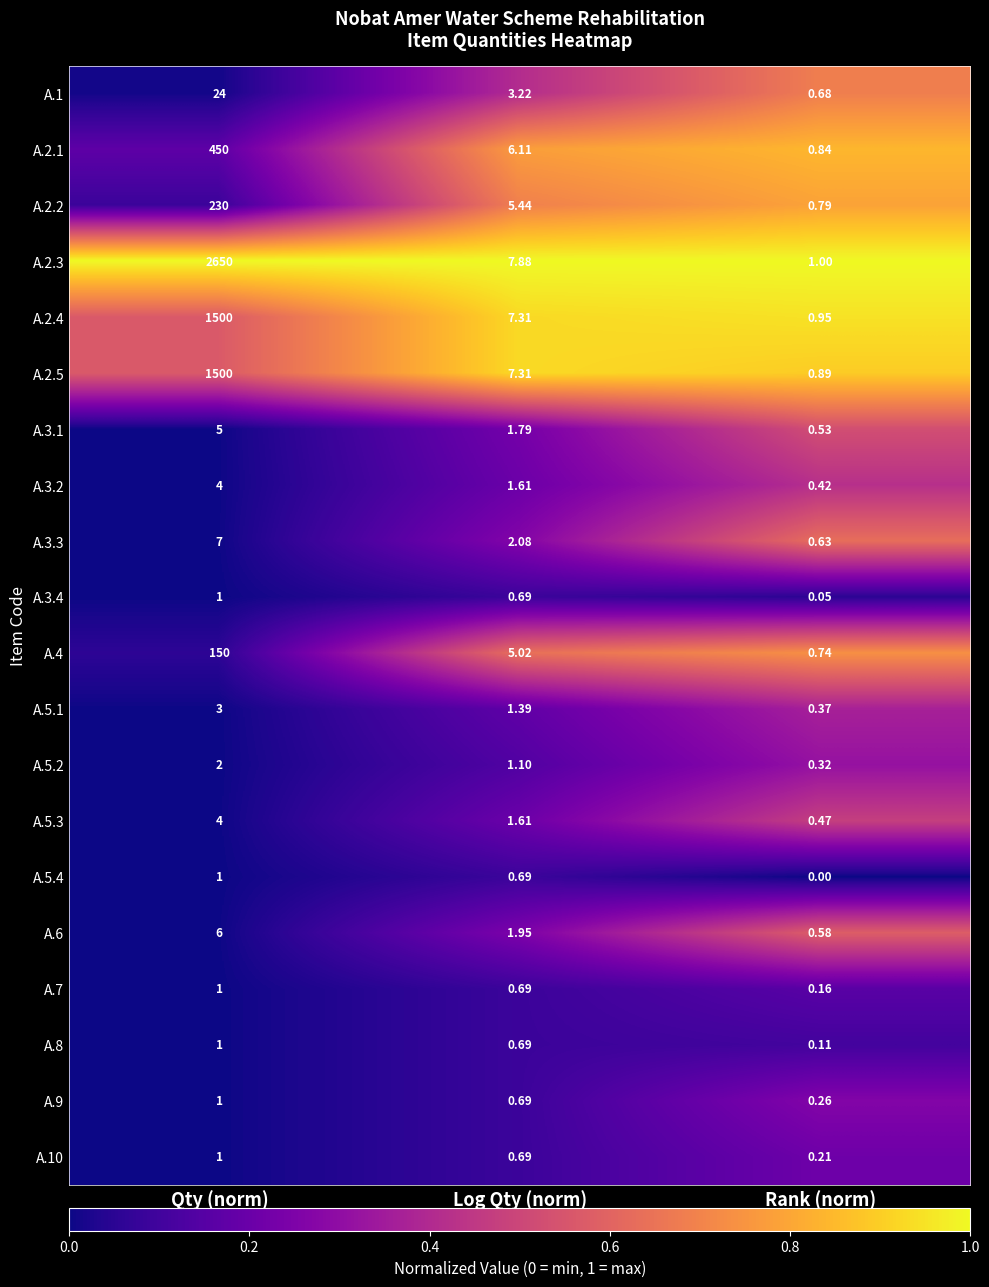

Is the value of A.5.4 at Rank (norm) greater than the value of A.2.5 at Qty (norm)?

No